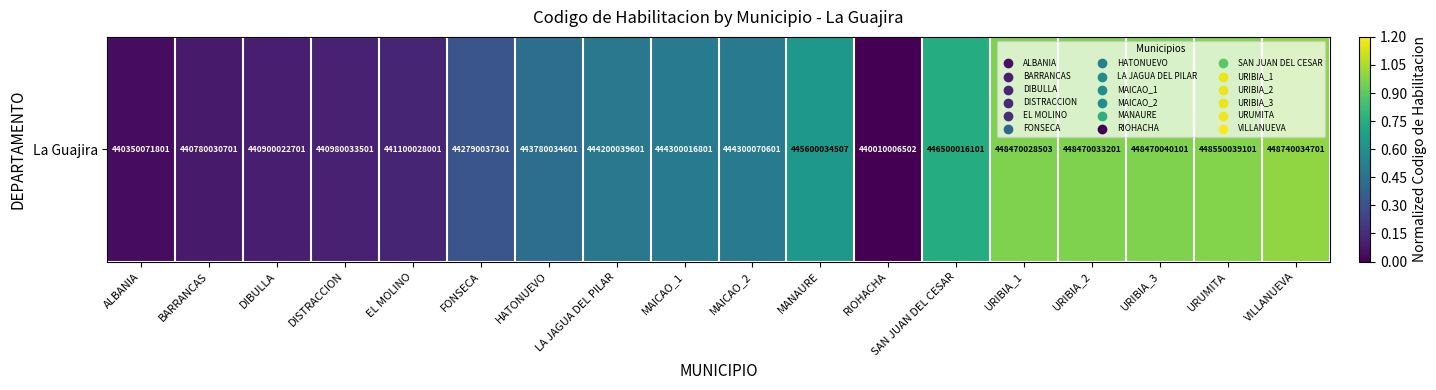

Reading left to right, transcribe all the data shown in this chart.

0.0	0.1	0.1	0.1	0.1	0.3	0.4	0.5	0.5	0.5	0.6	0.0	0.7	1.0	1.0	1.0	1.0	1.0